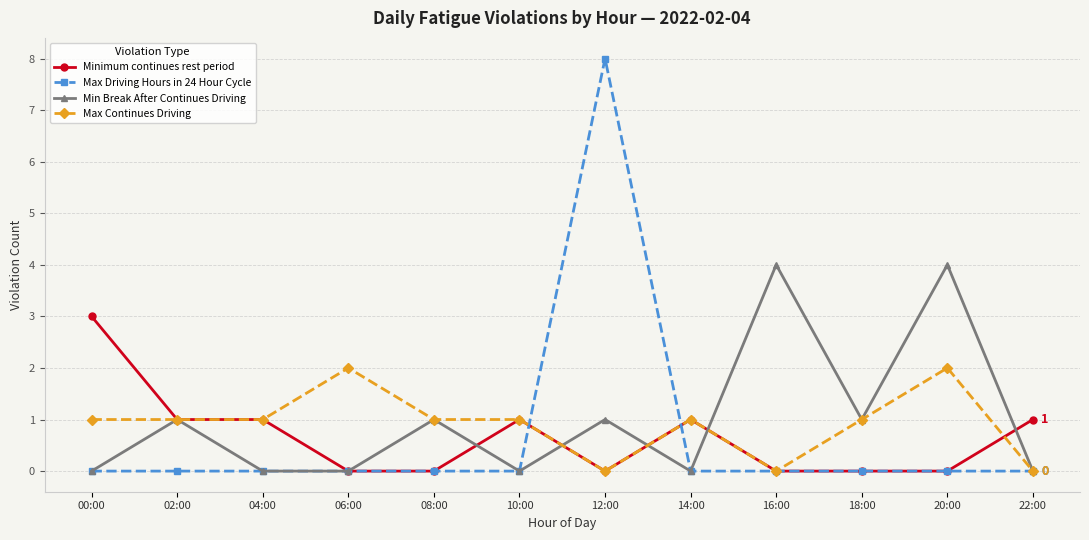

At which category is the sum across all series the highest?

12:00